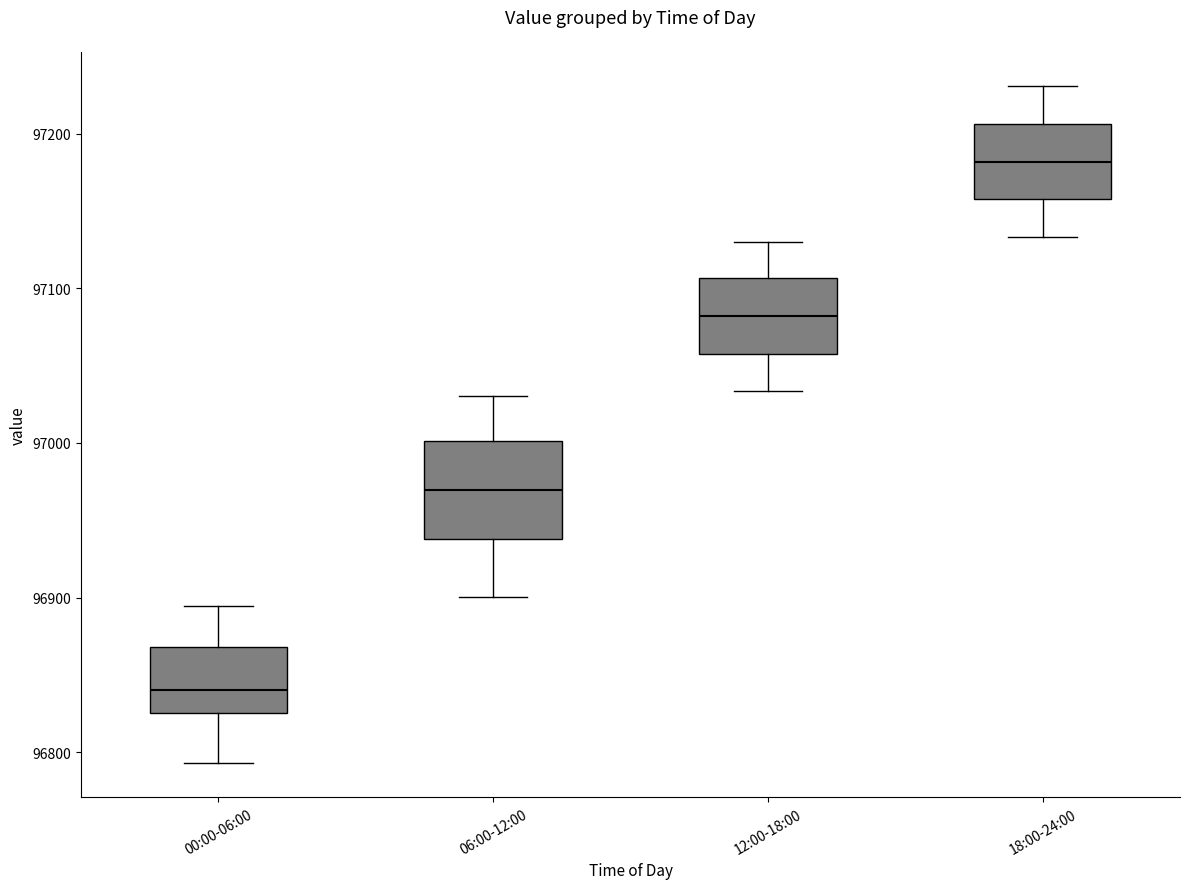

Which box is the tallest, from its lower edge to its upper edge?

06:00-12:00